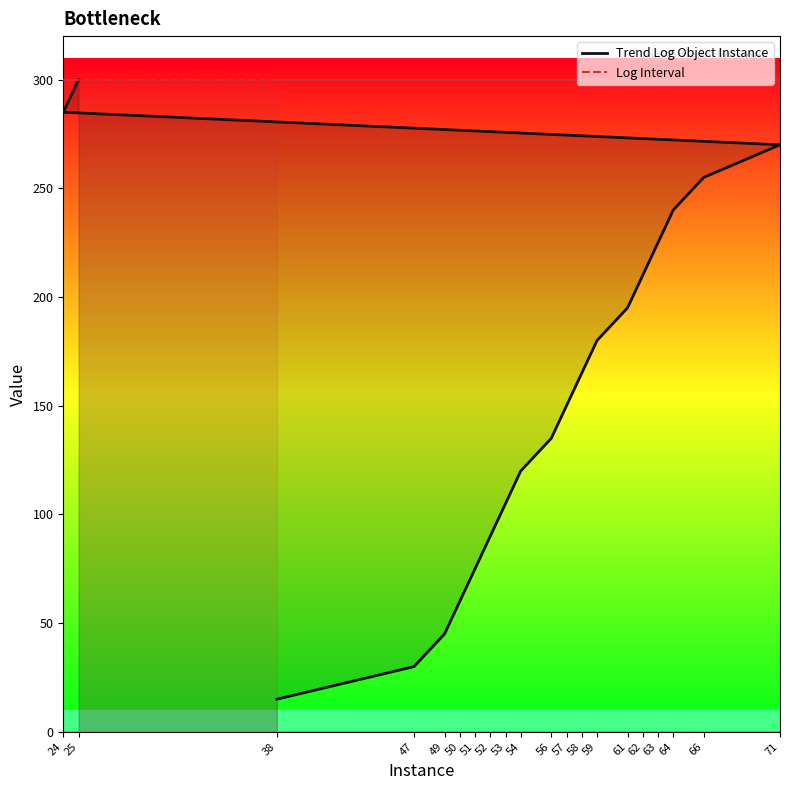

How many categories are shown in the chart?

20